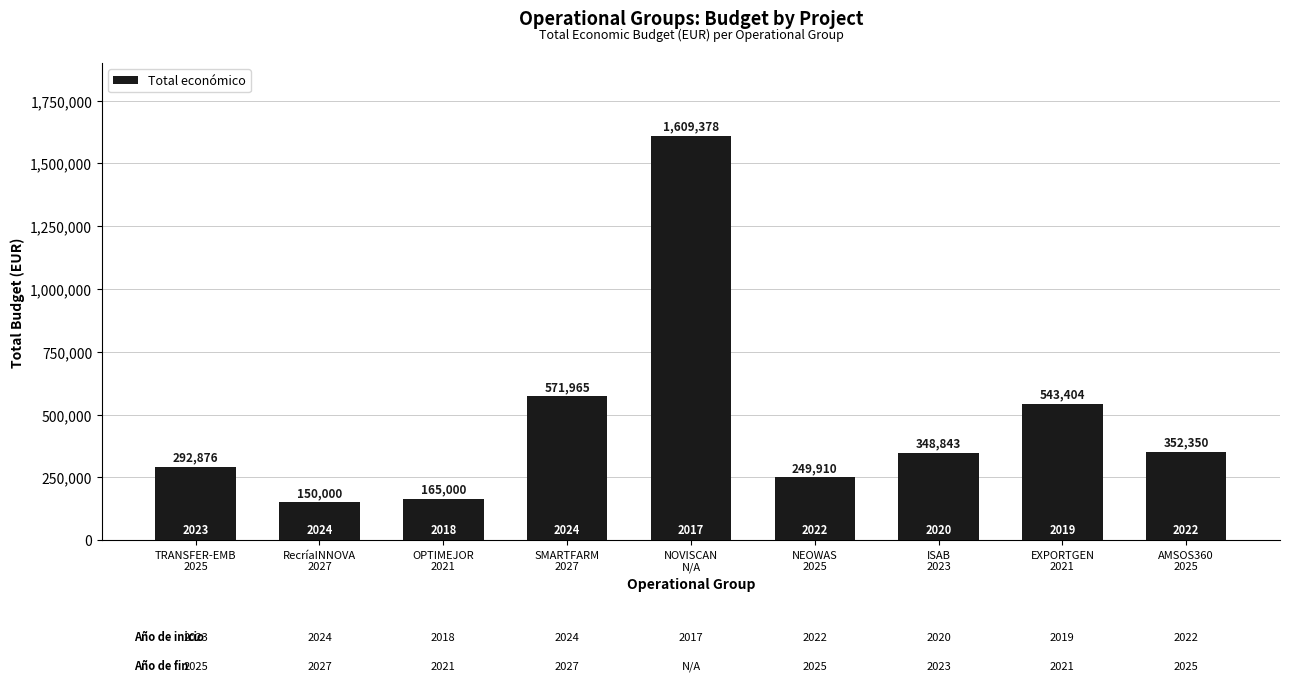

What is the label of the 6th bar from the right?

SMARTFARM
2027